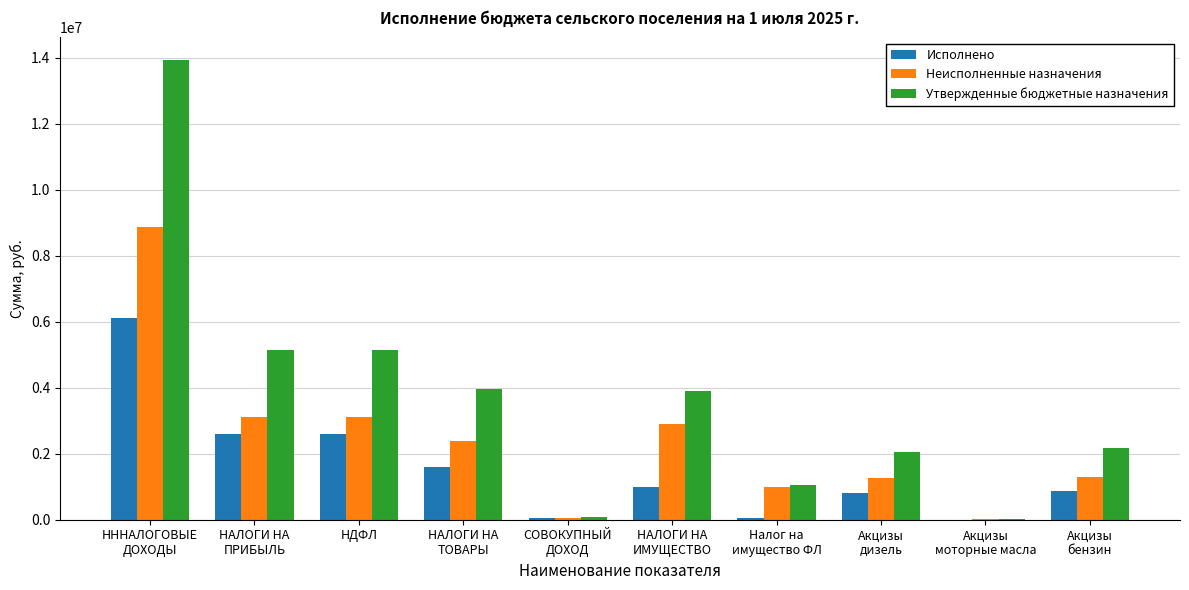

How many values in the Исполнено series exceed 993559?

5